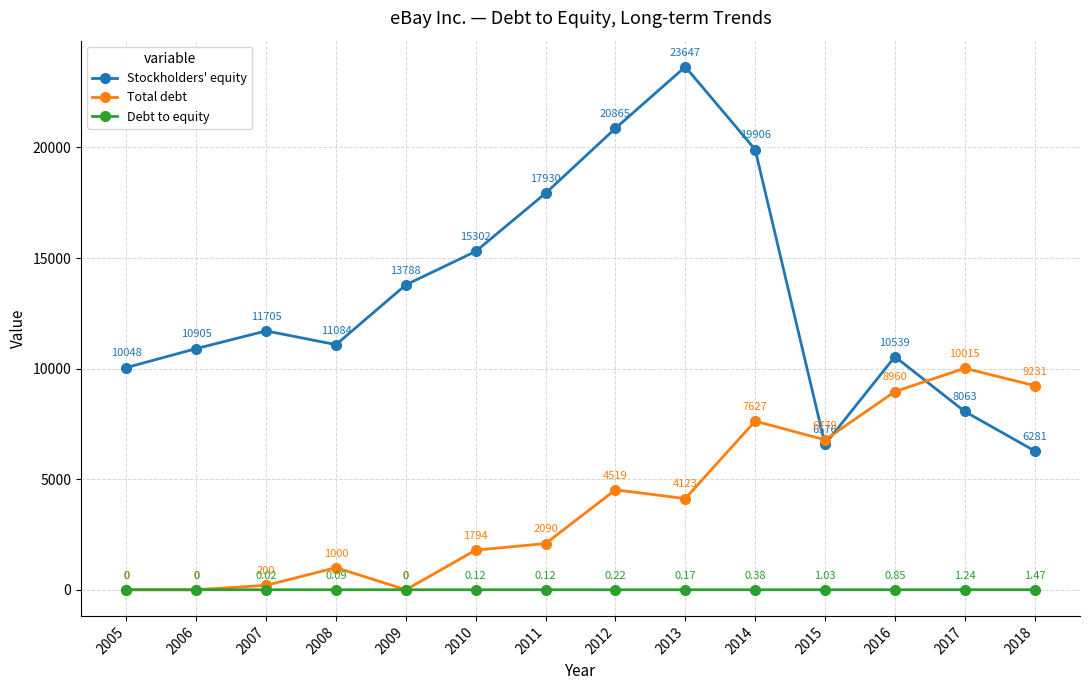

True or false: Stockholders' equity and Debt to equity cross at least once.

False